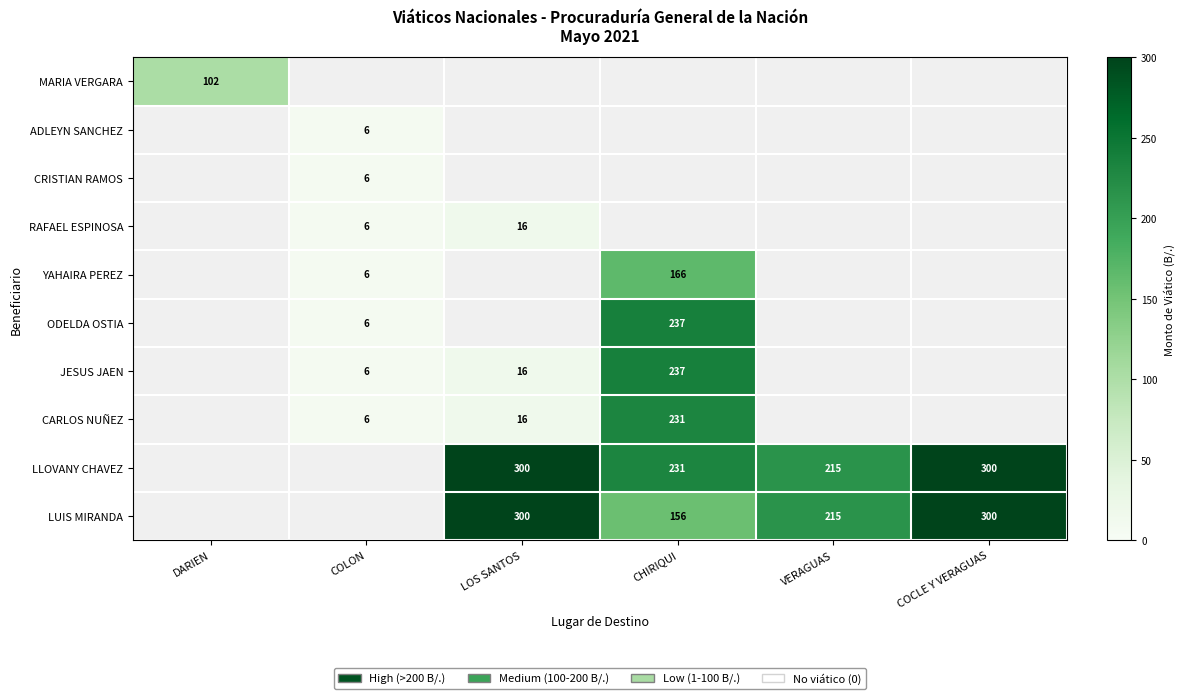

Is it true that ADLEYN SANCHEZ equals 6 at COLON?

True